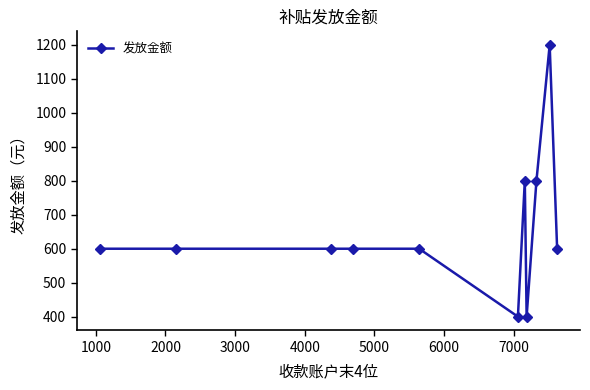

True or false: the data has more than 1 interior local peaks.

True